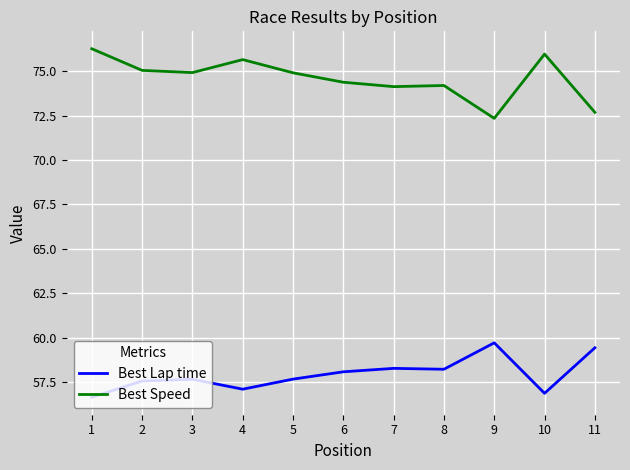

Is the value of Best Speed at 5 greater than the value of Best Lap time at 5?

Yes